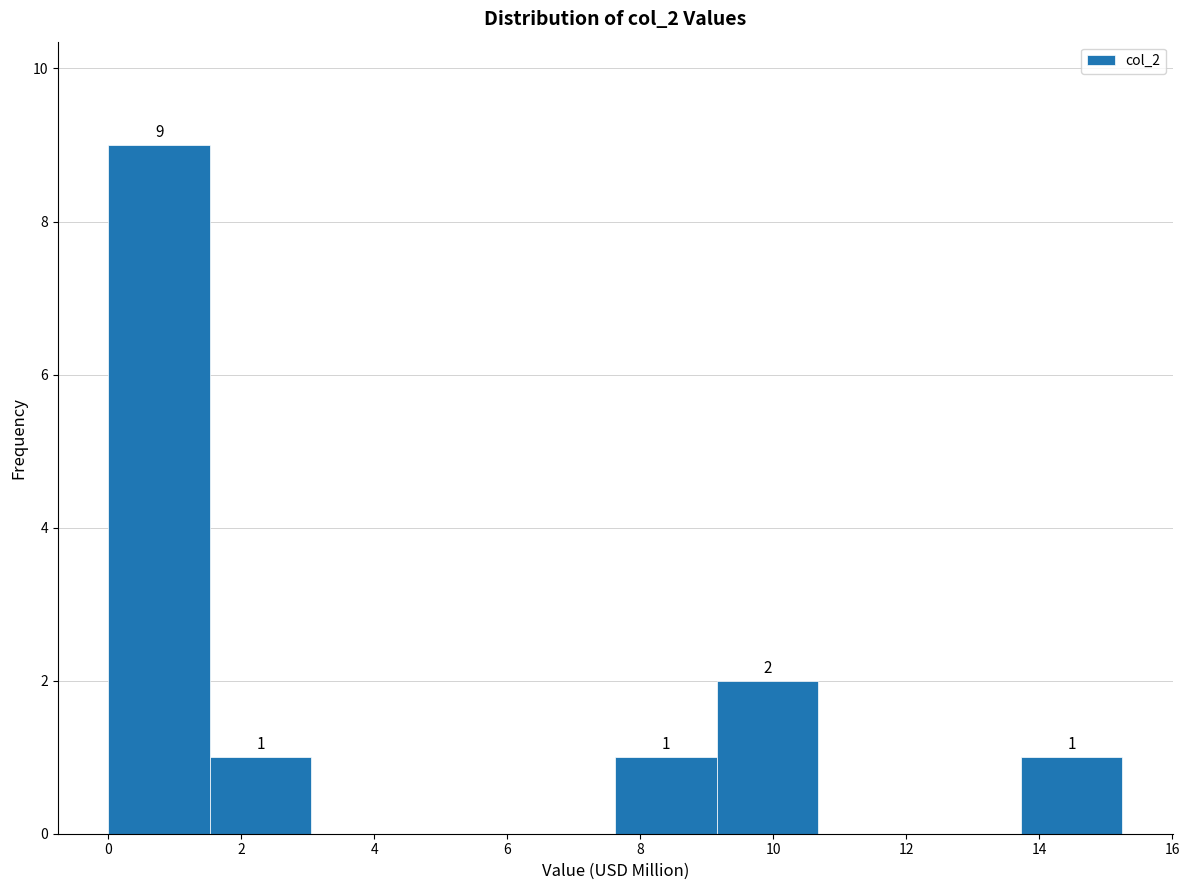

Over which range of the x-axis is the bar tallest?

0.0 to 1.6